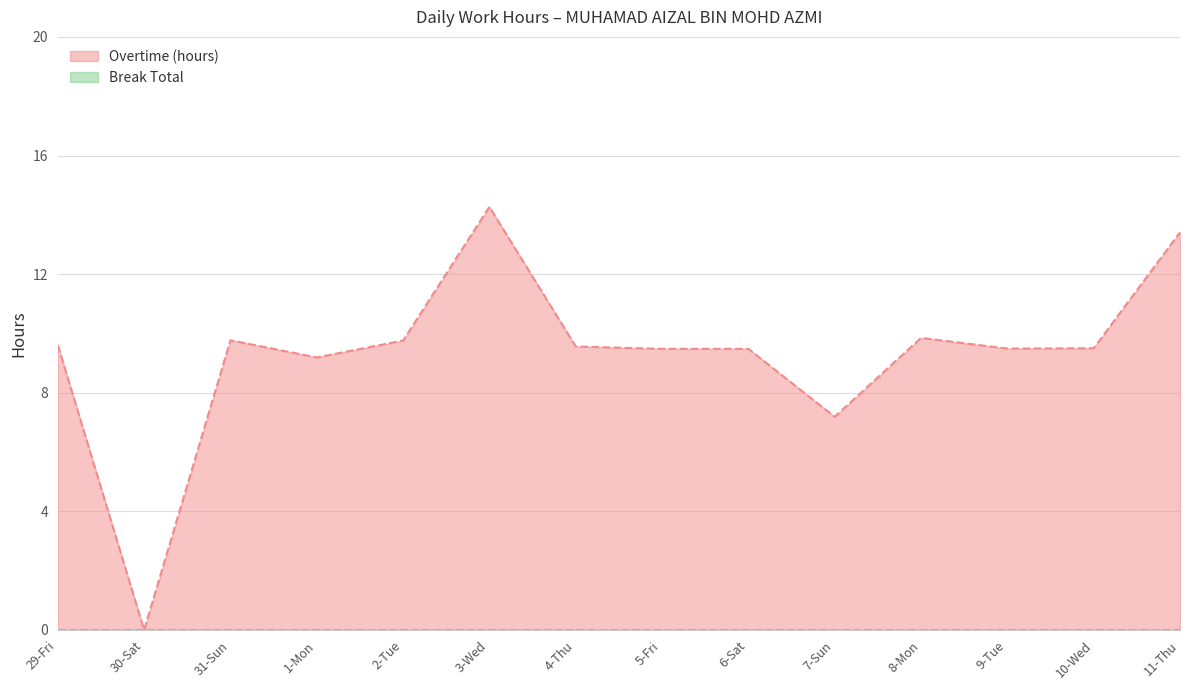

The value at 5-Fri is 13.4. True or false?

False